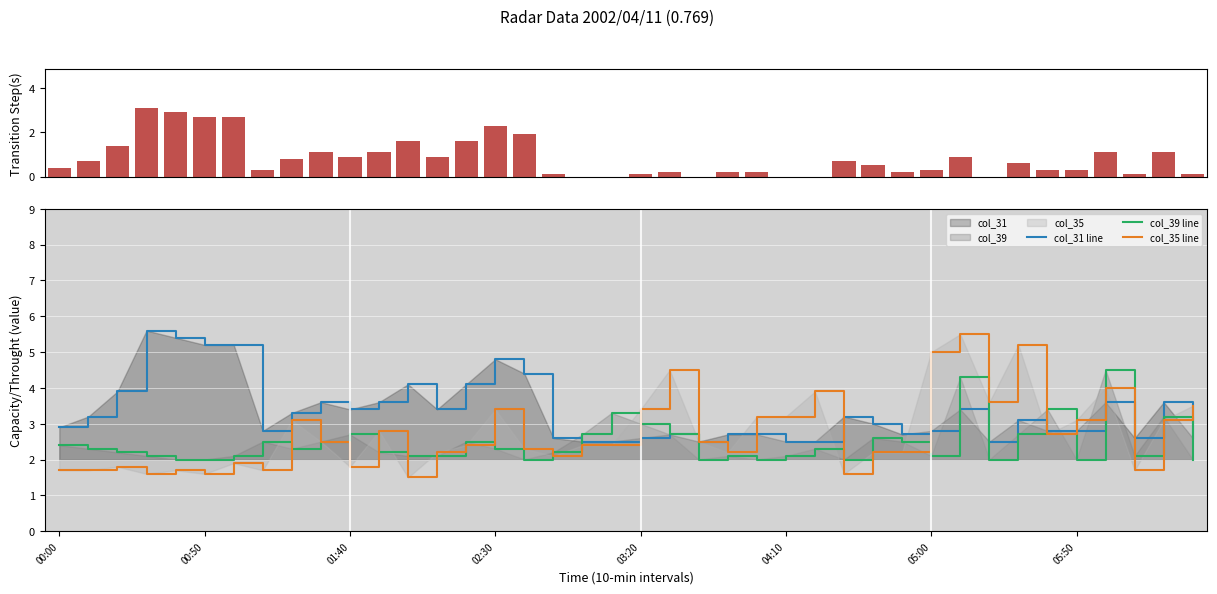

Is it true that col_35 line equals 0.8 at 01:40?

False